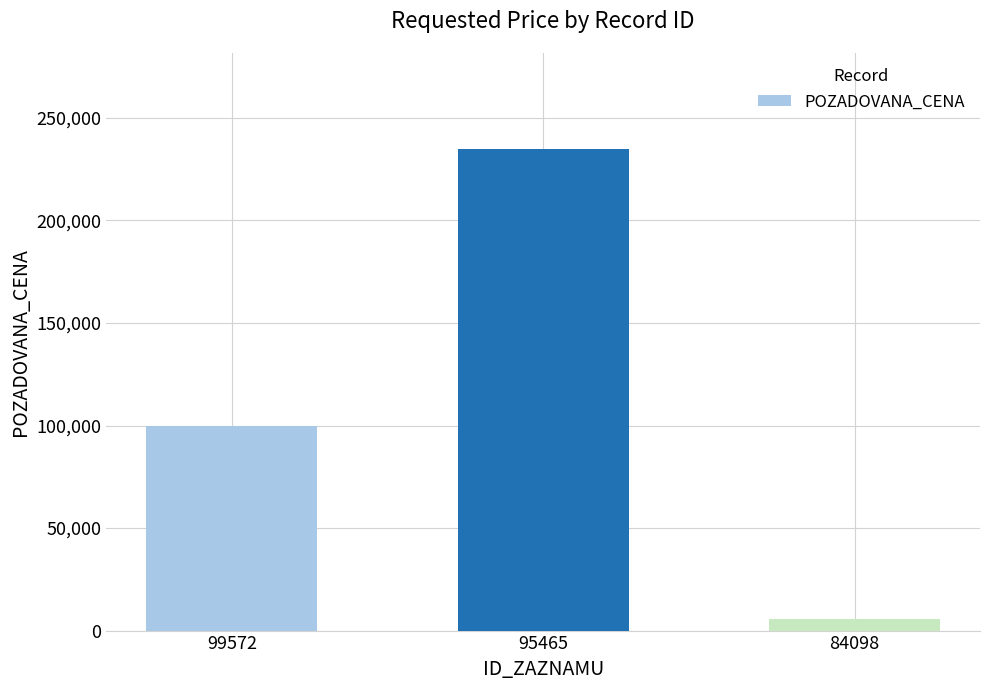

What is the value of the 3rd bar from the left?

5750